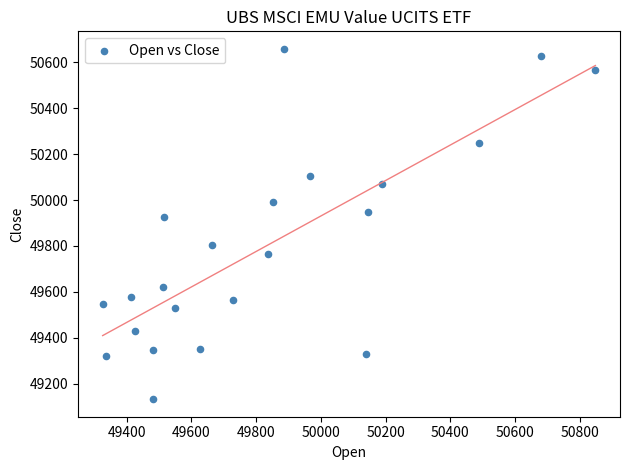

What Y value in the scatter plot is closest to 49895?

49927